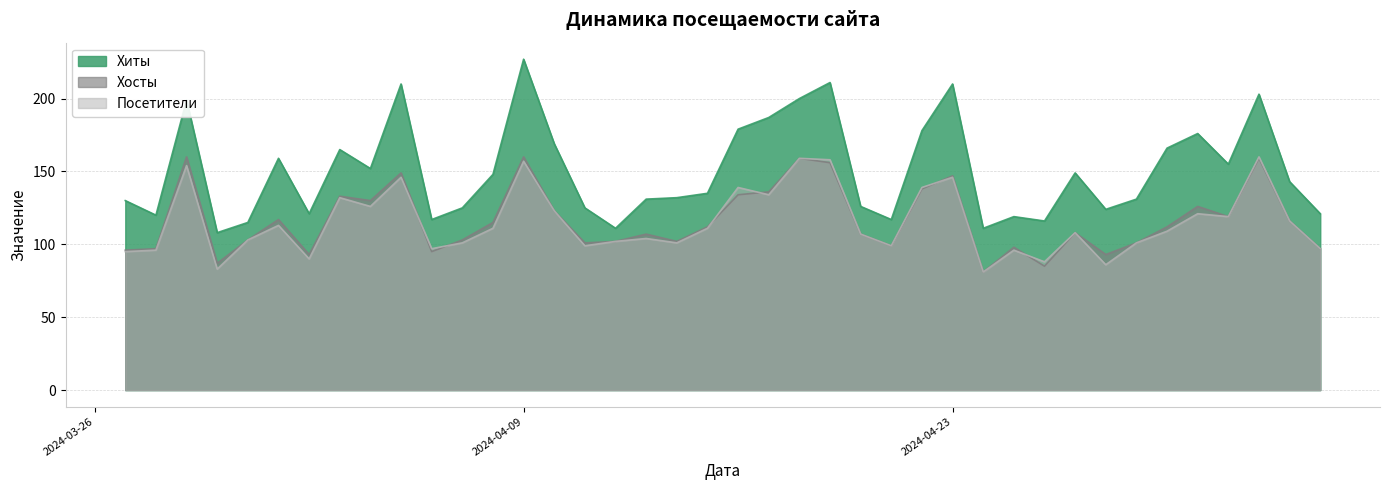

What is the highest value of the Хиты series?

227